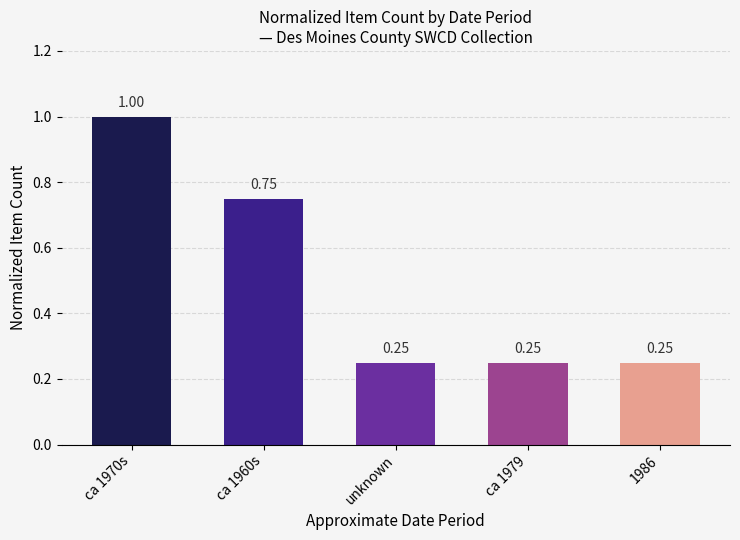

Which has a higher value, ca 1960s or unknown?

ca 1960s